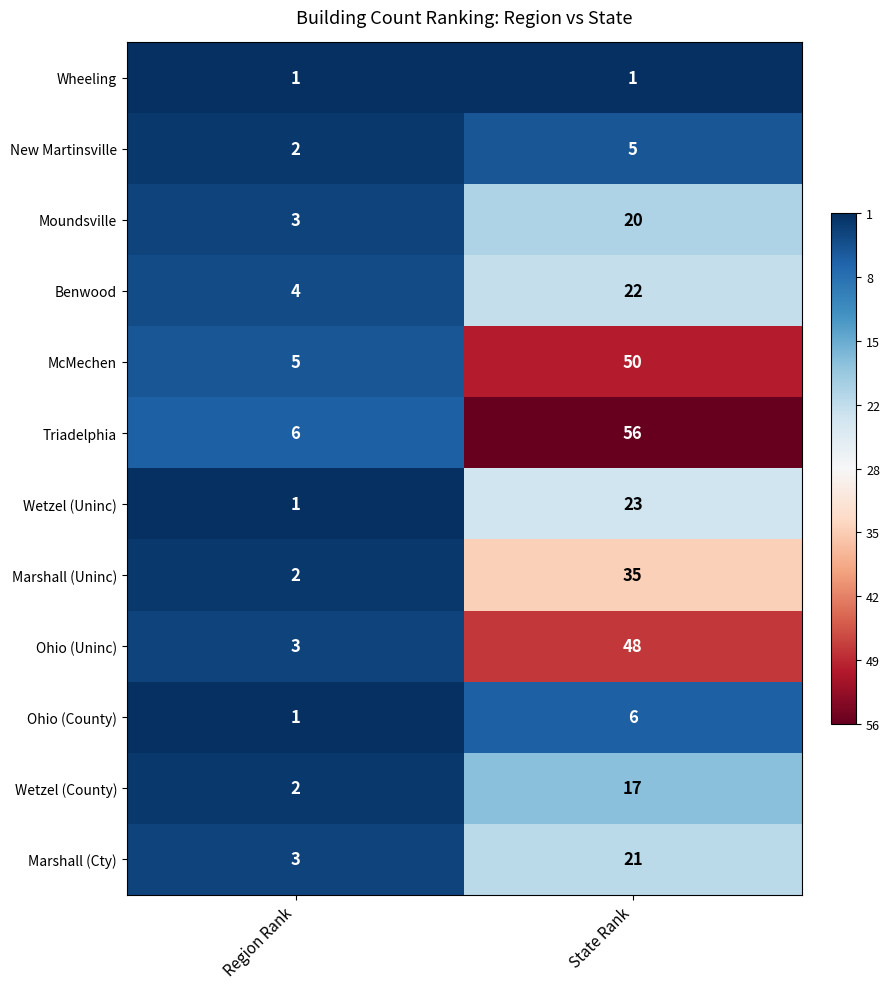

How many data points in New Martinsville are less than 5?

1